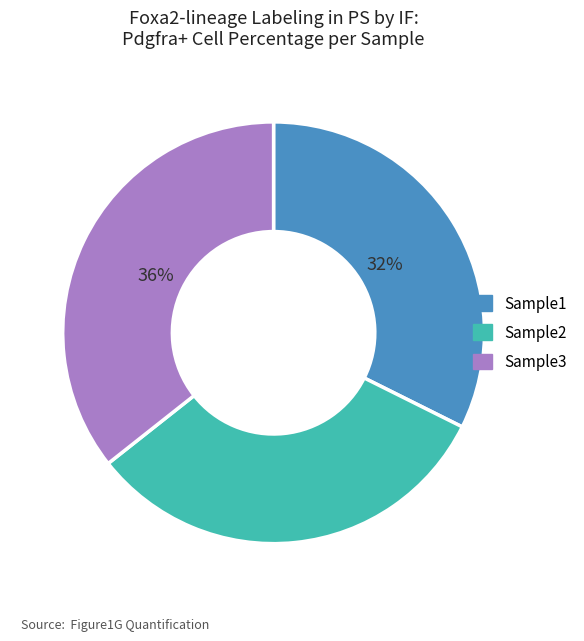

To the nearest percent, what is the difference between the largest and smallest slice percentages?

4%